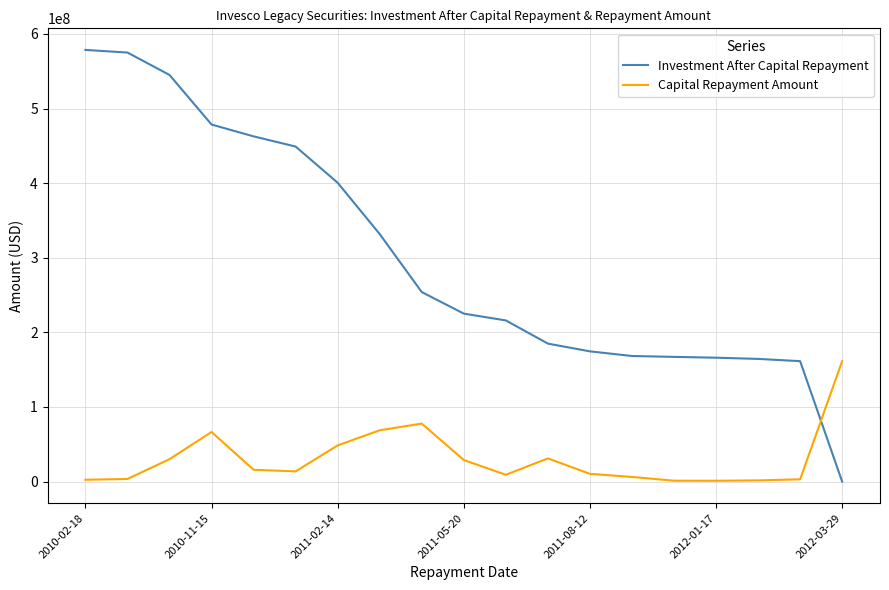

What are all the series names shown in the legend?

Investment After Capital Repayment, Capital Repayment Amount